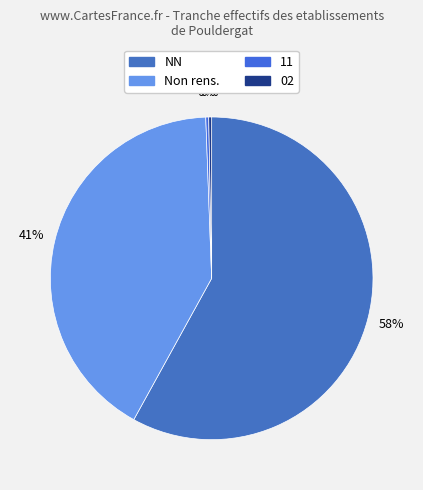

Which slice represents more than half of the pie?

NN